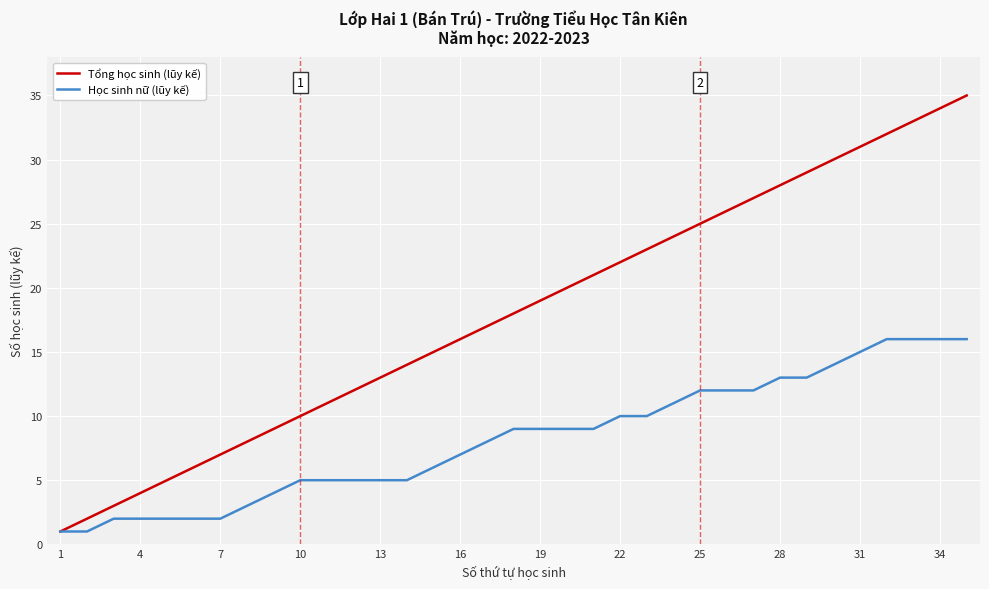

Reading left to right, list all the values displayed in this chart.

Tổng học sinh (lũy kế): 1	2	3	4	5	6	7	8	9	10	11	12	13	14	15	16	17	18	19	20	21	22	23	24	25	26	27	28	29	30	31	32	33	34	35
Học sinh nữ (lũy kế): 1	1	2	2	2	2	2	3	4	5	5	5	5	5	6	7	8	9	9	9	9	10	10	11	12	12	12	13	13	14	15	16	16	16	16